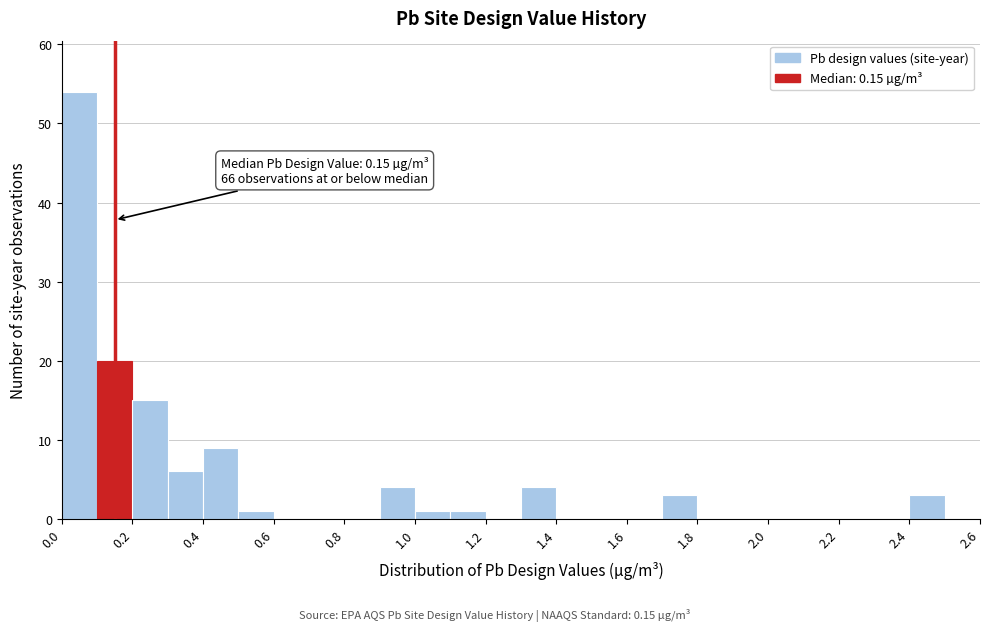

Over which range of the x-axis is the bar tallest?

0.0 to 0.1